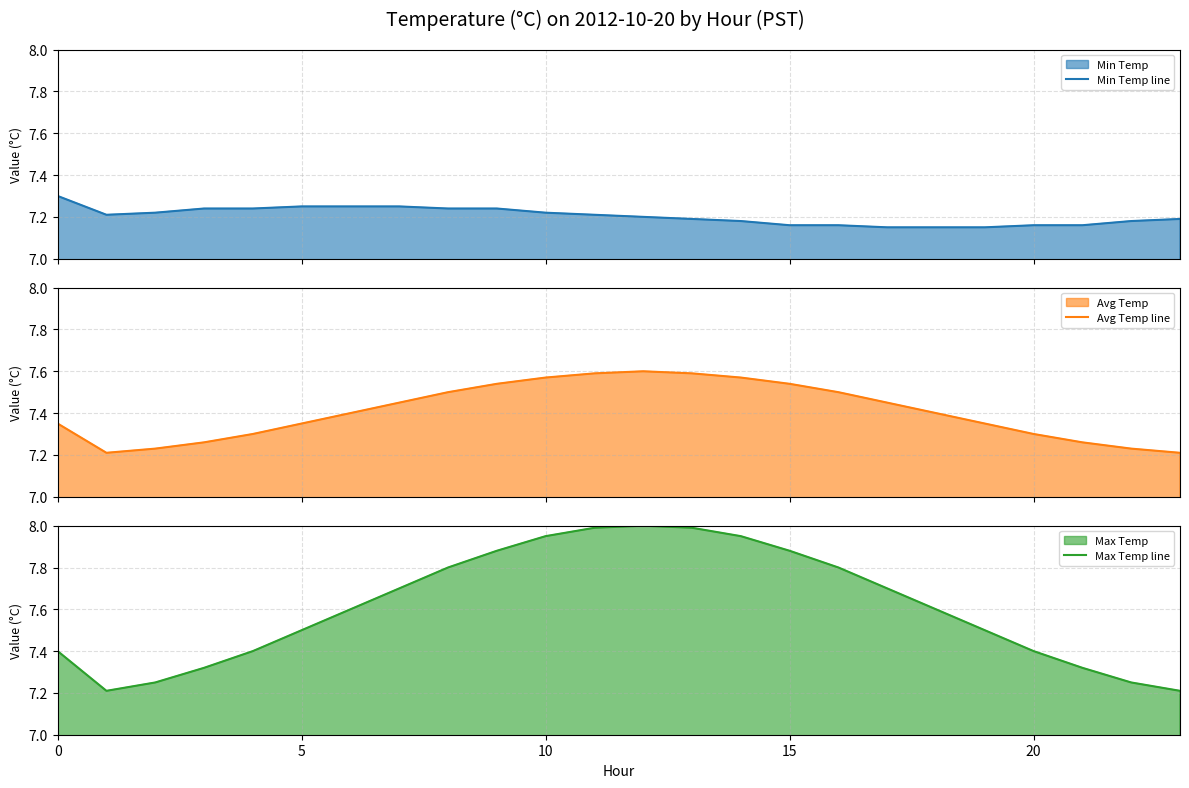

Reading right to left, what are all the values shown in this chart?

Min Temp line: 7.2	7.2	7.2	7.2	7.2	7.2	7.2	7.2	7.2	7.2	7.2	7.2	7.2	7.2	7.2	7.2	7.2	7.2	7.2	7.2	7.2	7.2	7.2	7.3
Avg Temp line: 7.2	7.2	7.3	7.3	7.3	7.4	7.5	7.5	7.5	7.6	7.6	7.6	7.6	7.6	7.5	7.5	7.5	7.4	7.3	7.3	7.3	7.2	7.2	7.3
Max Temp line: 7.2	7.2	7.3	7.4	7.5	7.6	7.7	7.8	7.9	8.0	8.0	8.0	8.0	8.0	7.9	7.8	7.7	7.6	7.5	7.4	7.3	7.2	7.2	7.4